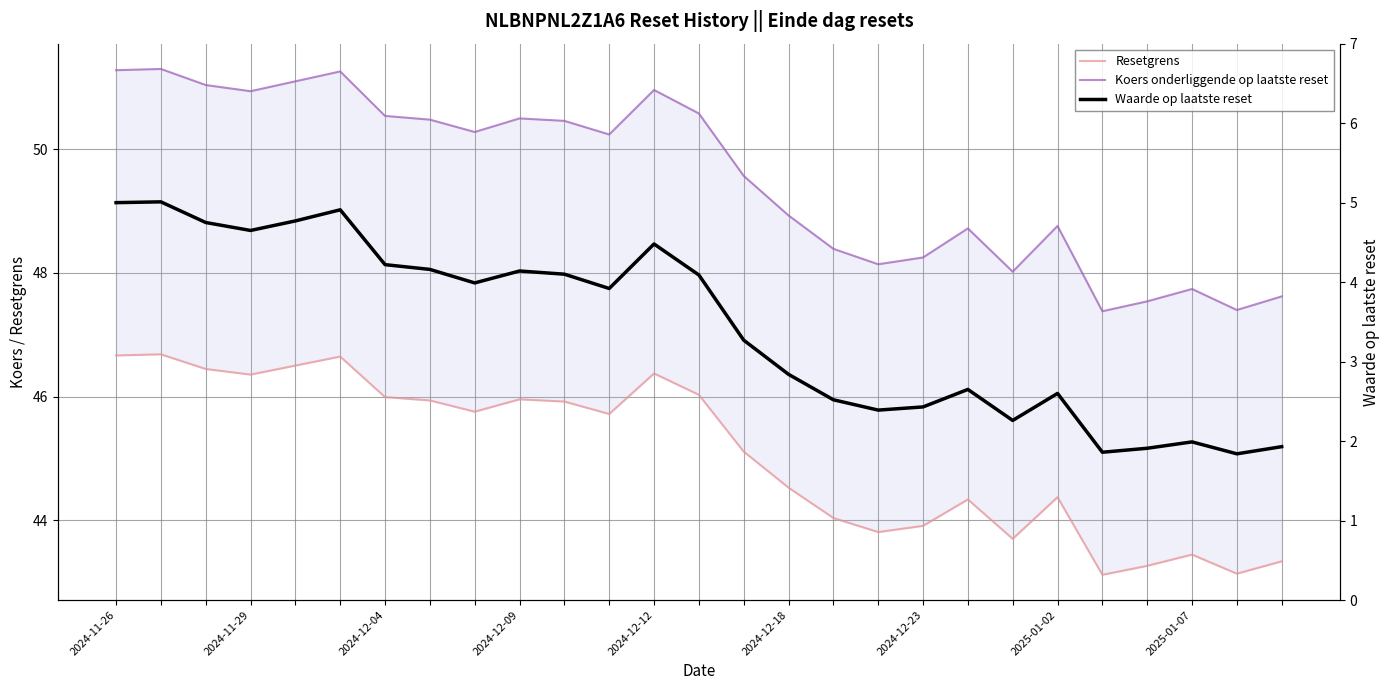

What is the label of the 14th point from the right?

13